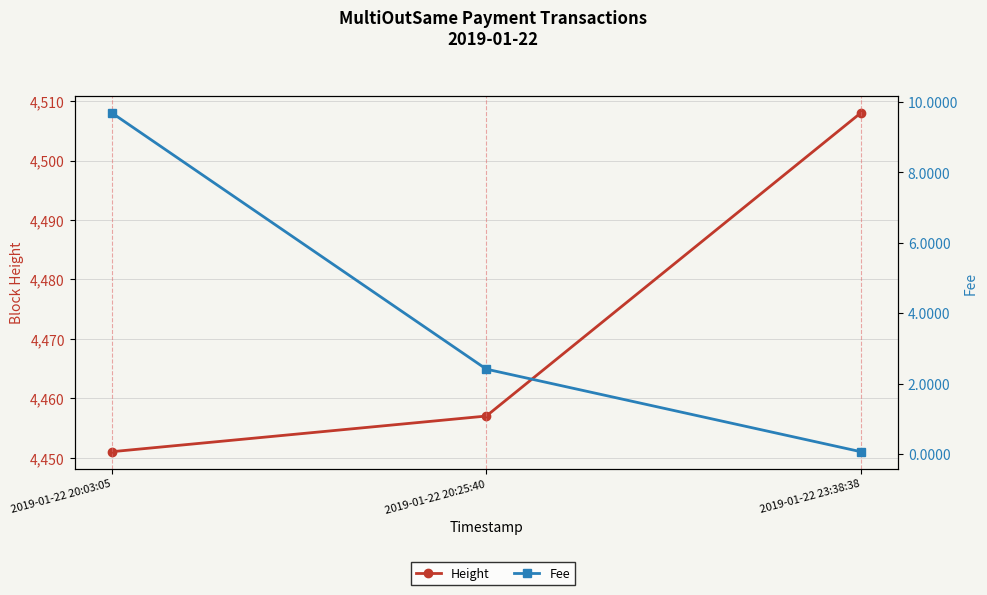

What is the average value of the Fee series?

4.1